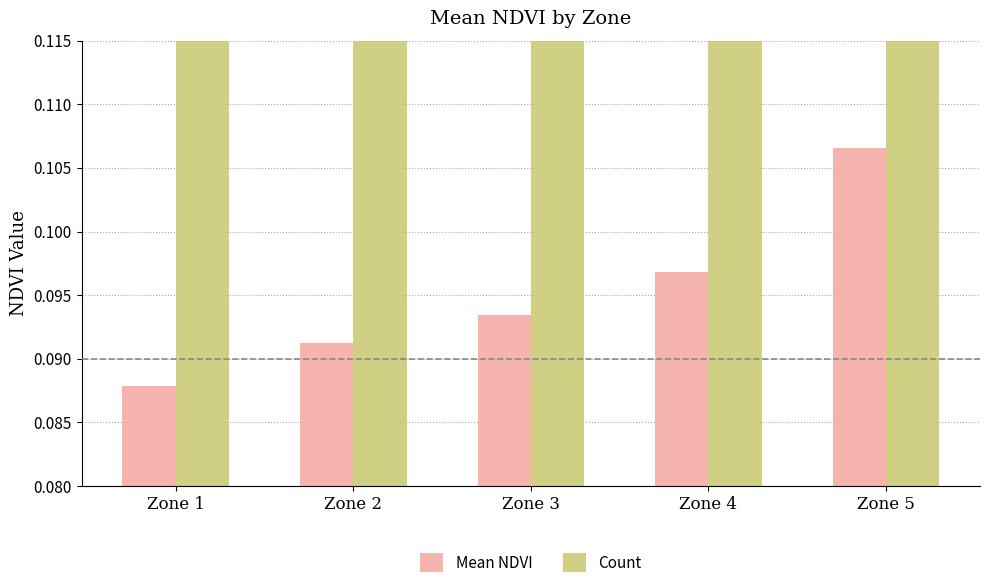

What is the approximate value of Count at Zone 1?

7.0